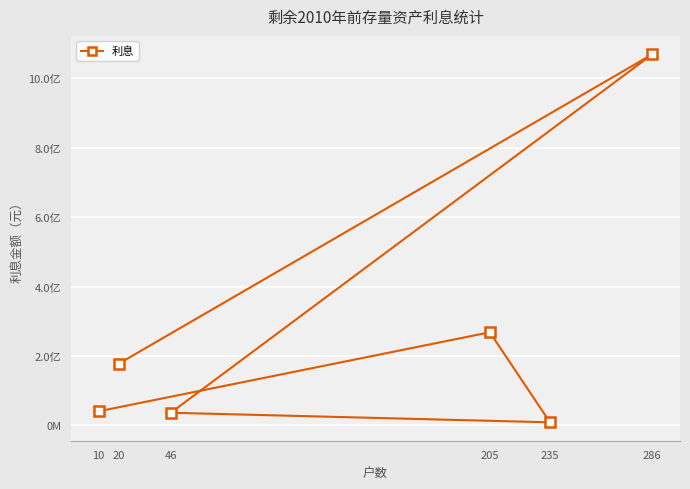

Where is the first local maximum?

286